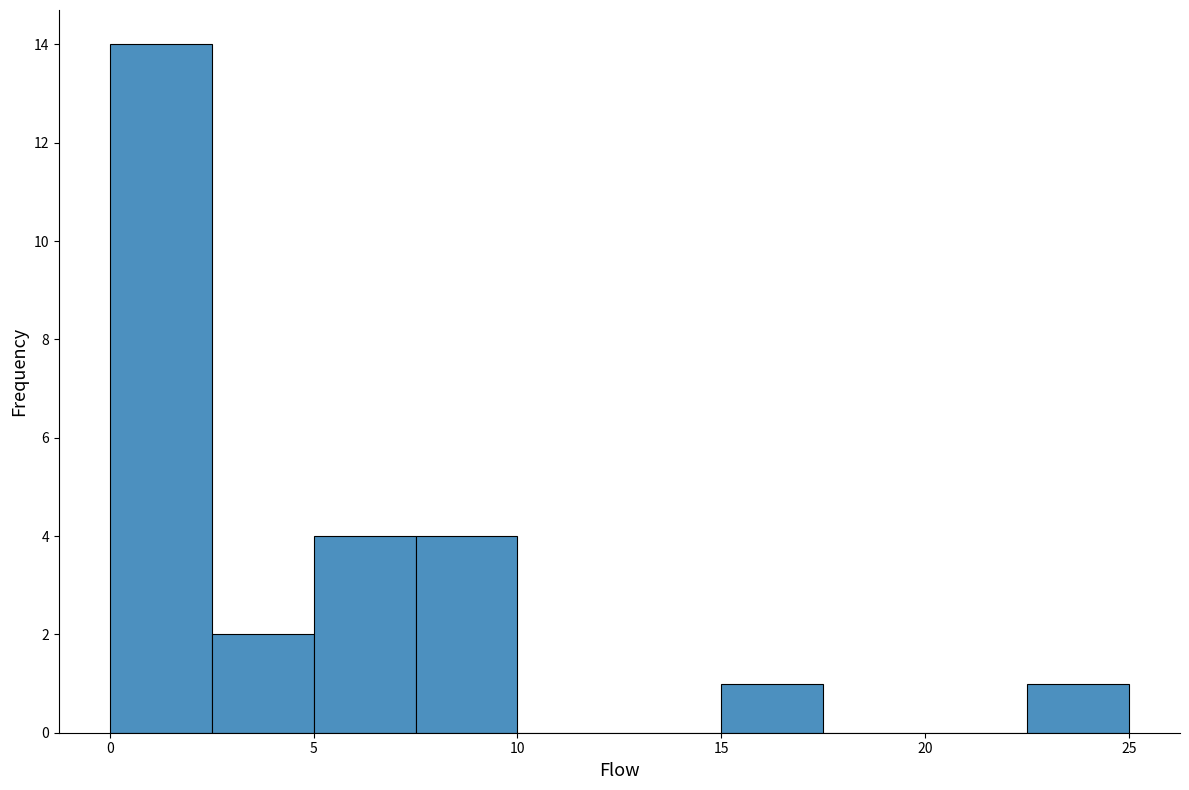

Which range on the x-axis has the tallest bar?

0.0 to 2.5